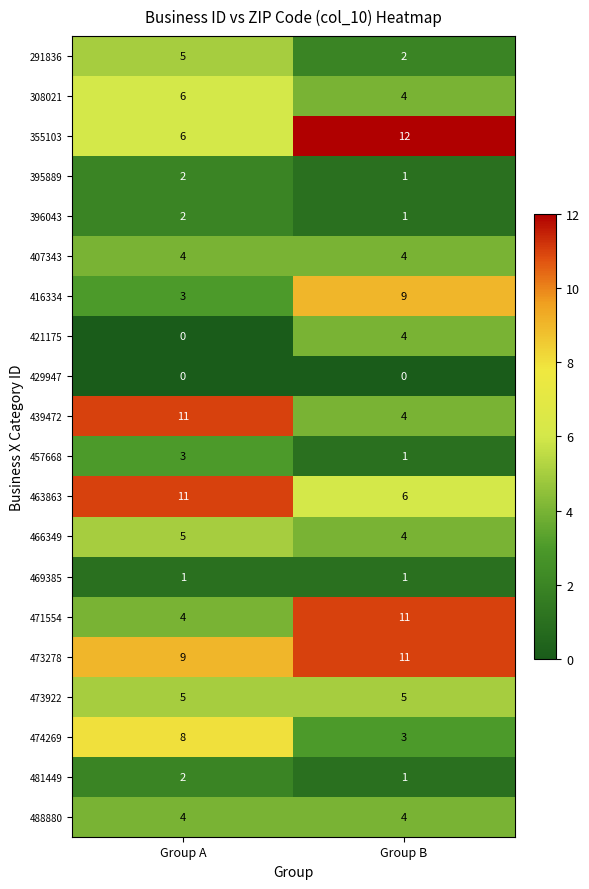

Which category has the lowest value in the 291836 series?

Group B